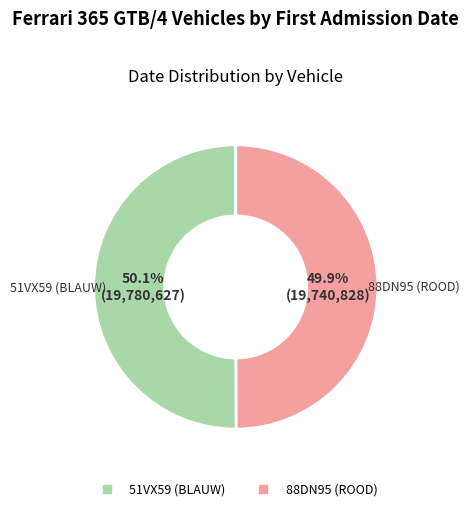

To the nearest percent, what percentage of the pie is 51VX59 (BLAUW)?

50%